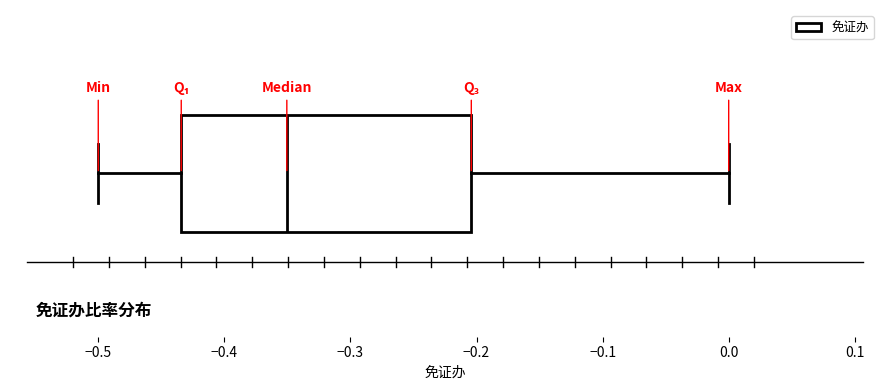

Where does the left whisker of the box end on the x-axis? The values are not printed on the chart, so give them approximately, as read against the axis.

-0.50